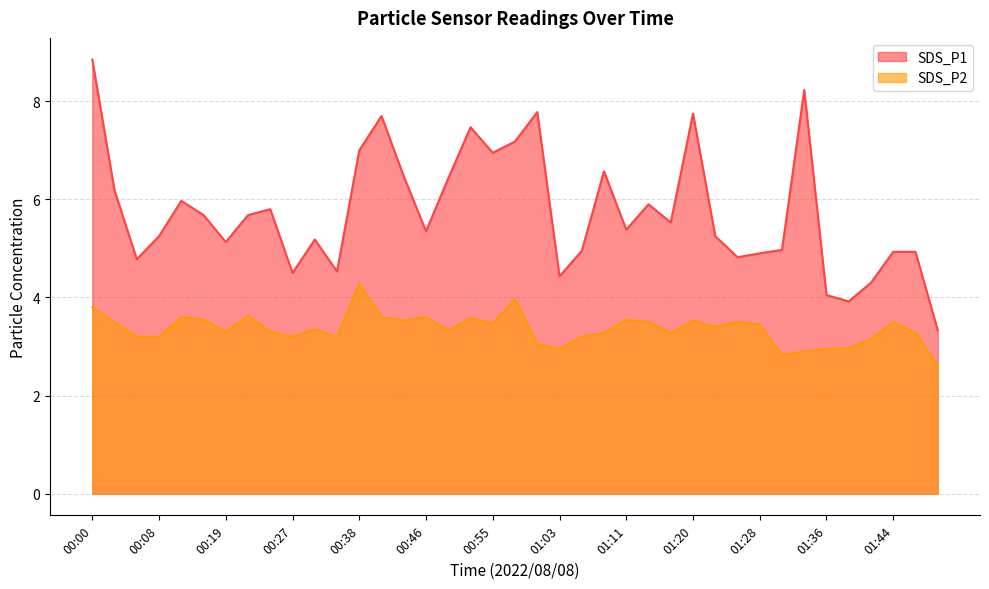

Rank the series by their maximum value, from lowest to highest.

SDS_P2, SDS_P1